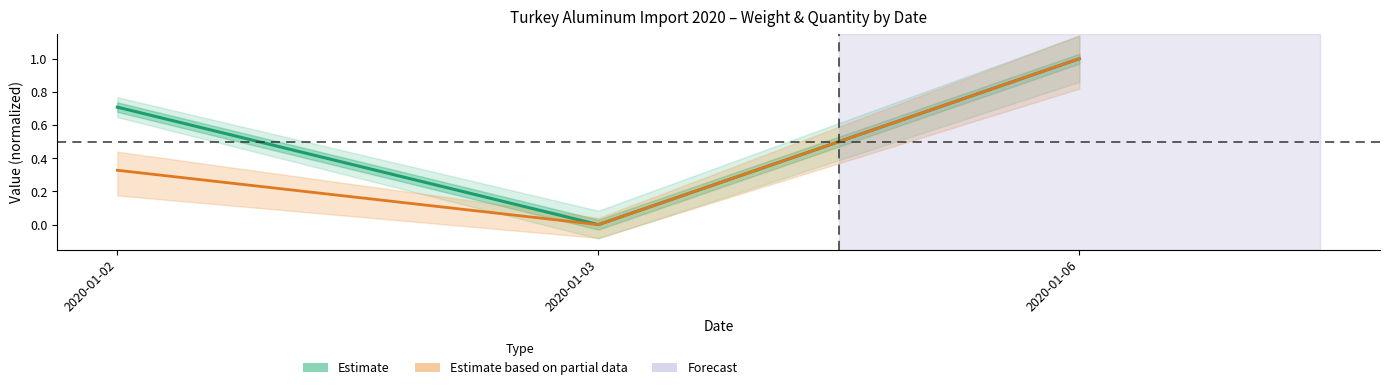

Which label corresponds to the largest value in the chart?

2020-01-06